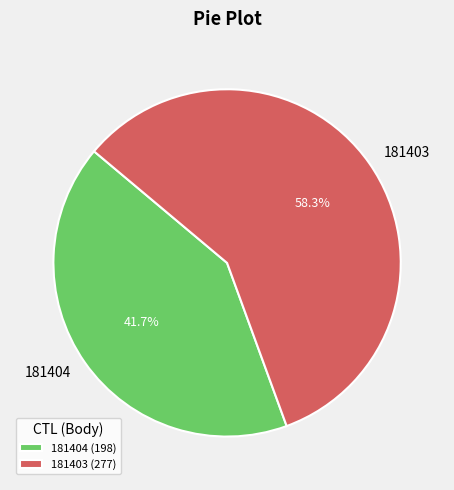

What percentage is NOT represented by 181403?

41.7%